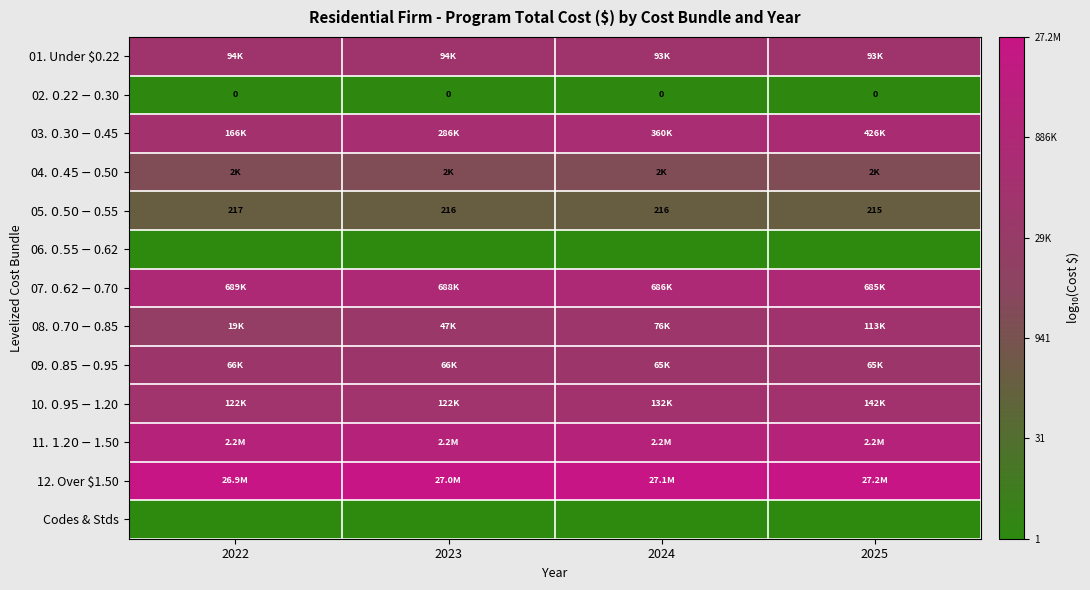

Between 2025 and 2023, which is larger?

2023